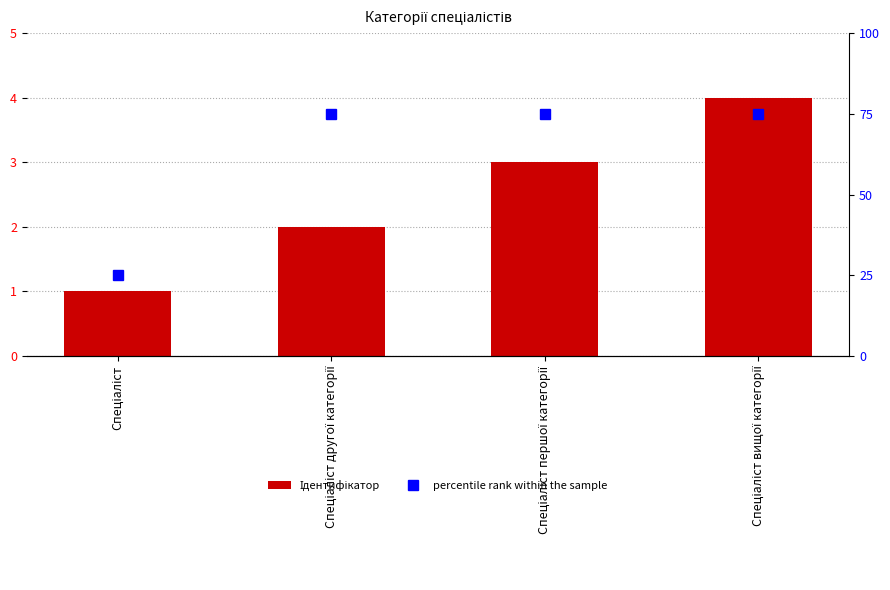

Reading left to right, extract all data points from this chart.

Ідентифікатор: 1	2	3	4
percentile rank within the sample: 25	75	75	75